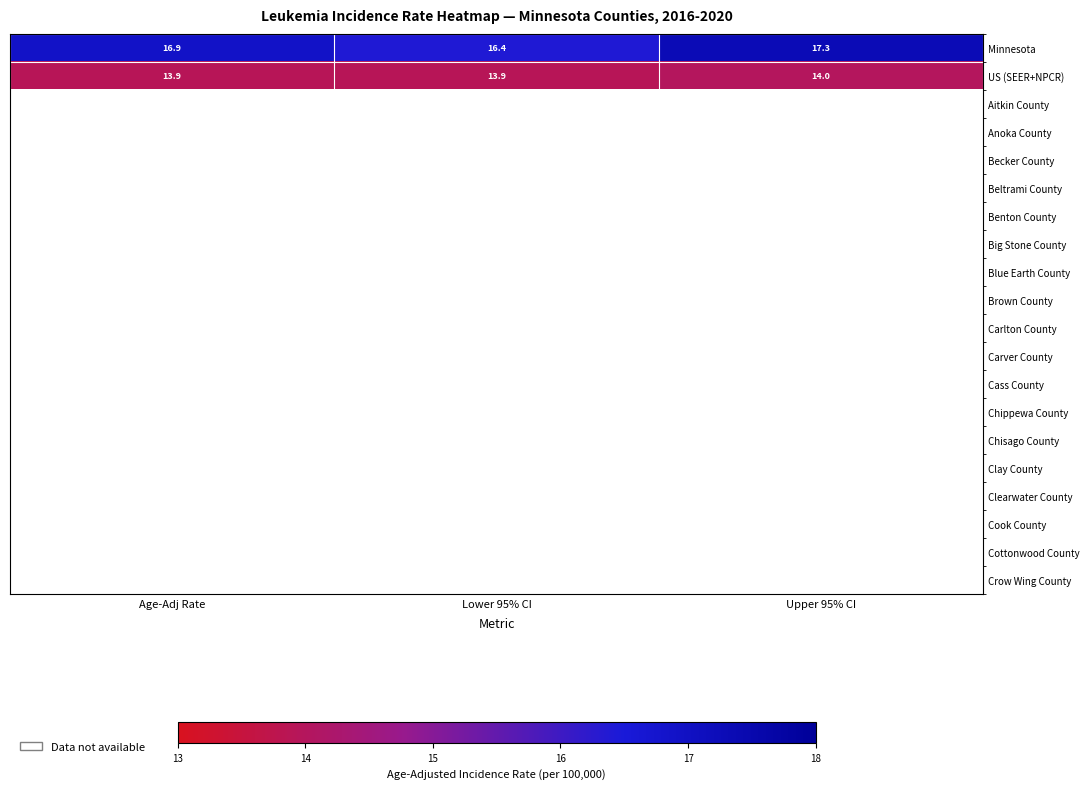

At which label is Minnesota closest to 16?

Lower 95% CI